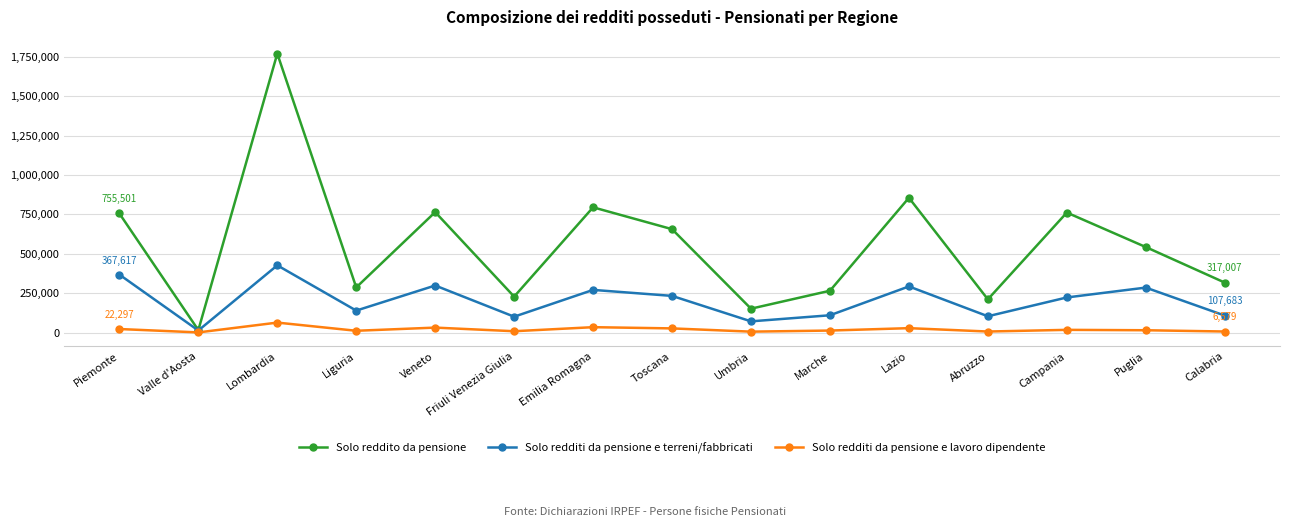

At which category is the sum across all series the highest?

Lombardia